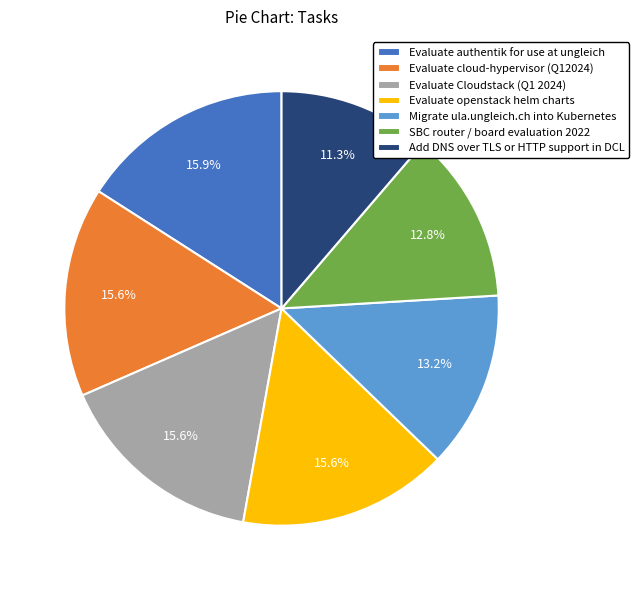

Does Migrate ula.ungleich.ch into Kubernetes account for over 50% of the chart?

No